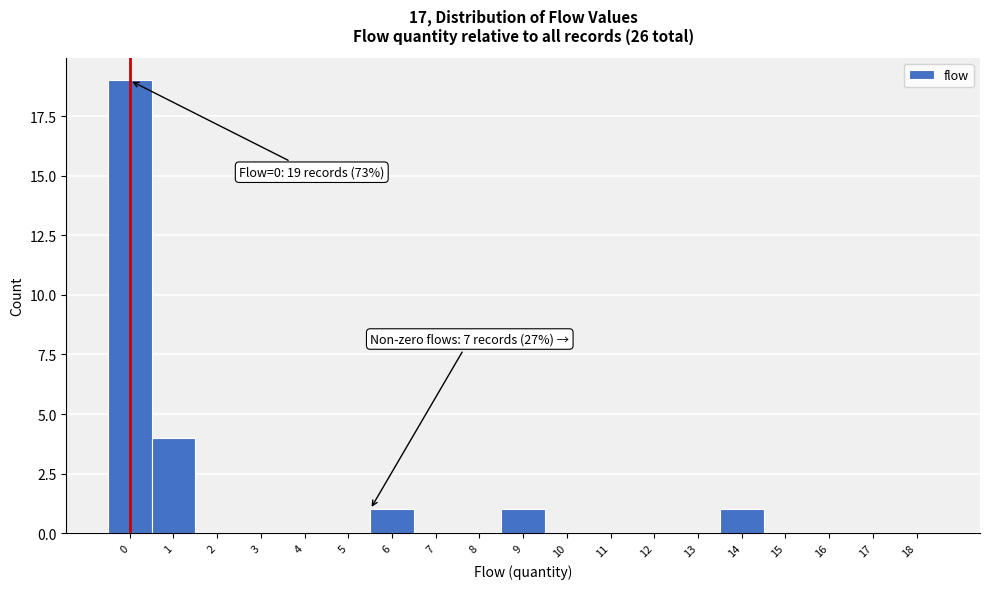

Reading right to left, list all the values displayed in this chart.

18=0	17=0	16=0	15=0	14=1	13=0	12=0	11=0	10=0	9=1	8=0	7=0	6=1	5=0	4=0	3=0	2=0	1=4	0=19